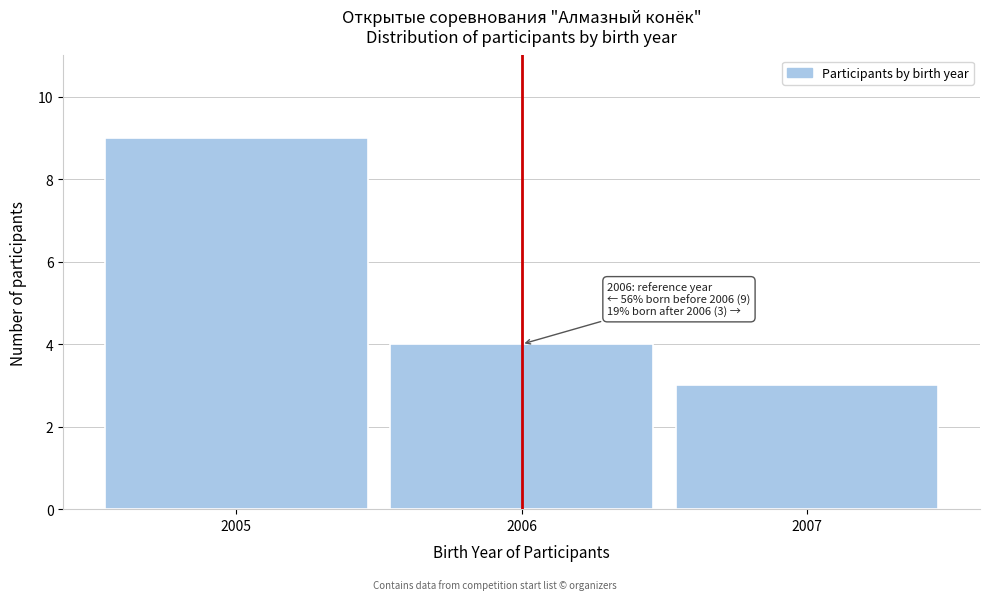

Which range on the x-axis has the tallest bar?

2004.5 to 2005.5